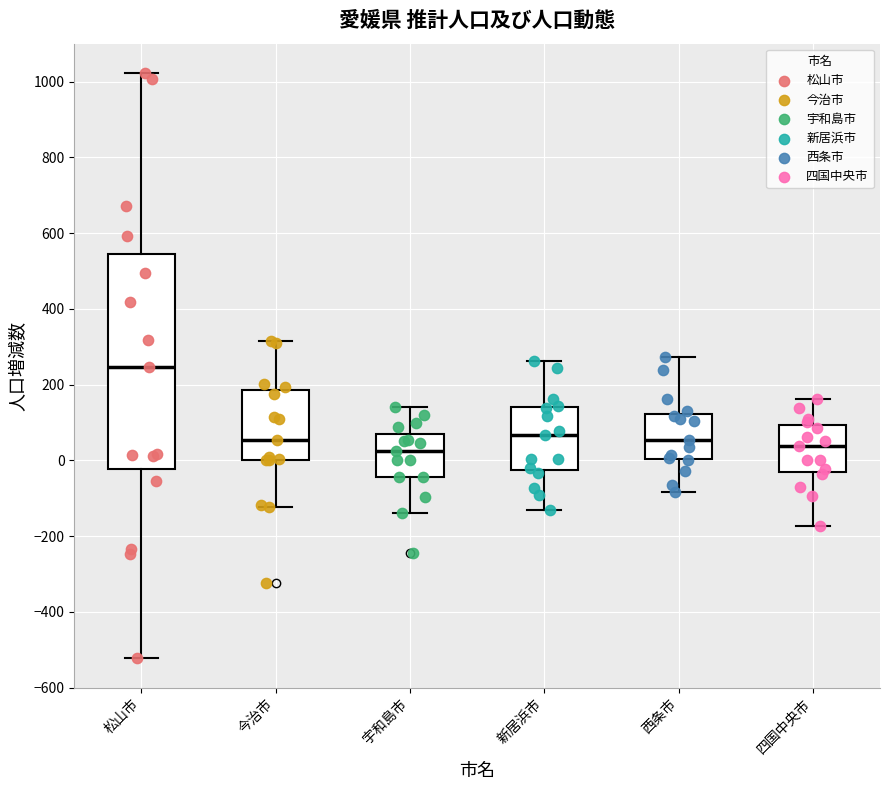

Reading left to right, read every box against the y-axis: the position of its median line, the range the box covers, and the ends of its whiskers. The values are not printed on the chart, so give them approximately, as read against the axis.

松山市: median 240, box -20 to 540, whiskers -520 to 1020
今治市: median 60, box 0 to 180, whiskers -120 to 320
宇和島市: median 20, box -40 to 80, whiskers -140 to 140
新居浜市: median 60, box -20 to 140, whiskers -120 to 260
西条市: median 60, box 0 to 120, whiskers -80 to 280
四国中央市: median 40, box -40 to 100, whiskers -180 to 160